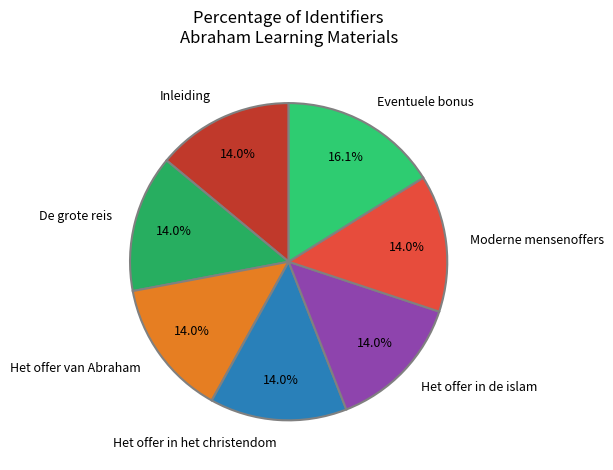

Approximately how many times larger is the value at Moderne mensenoffers compared to Inleiding?

1.0